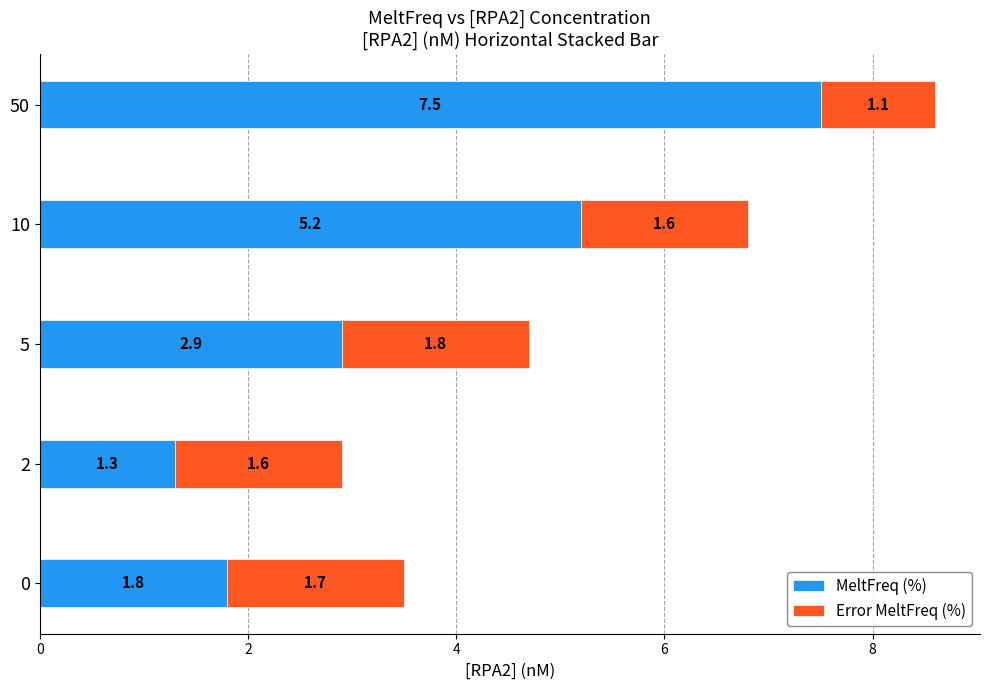

At which label does MeltFreq (%) reach its peak?

50